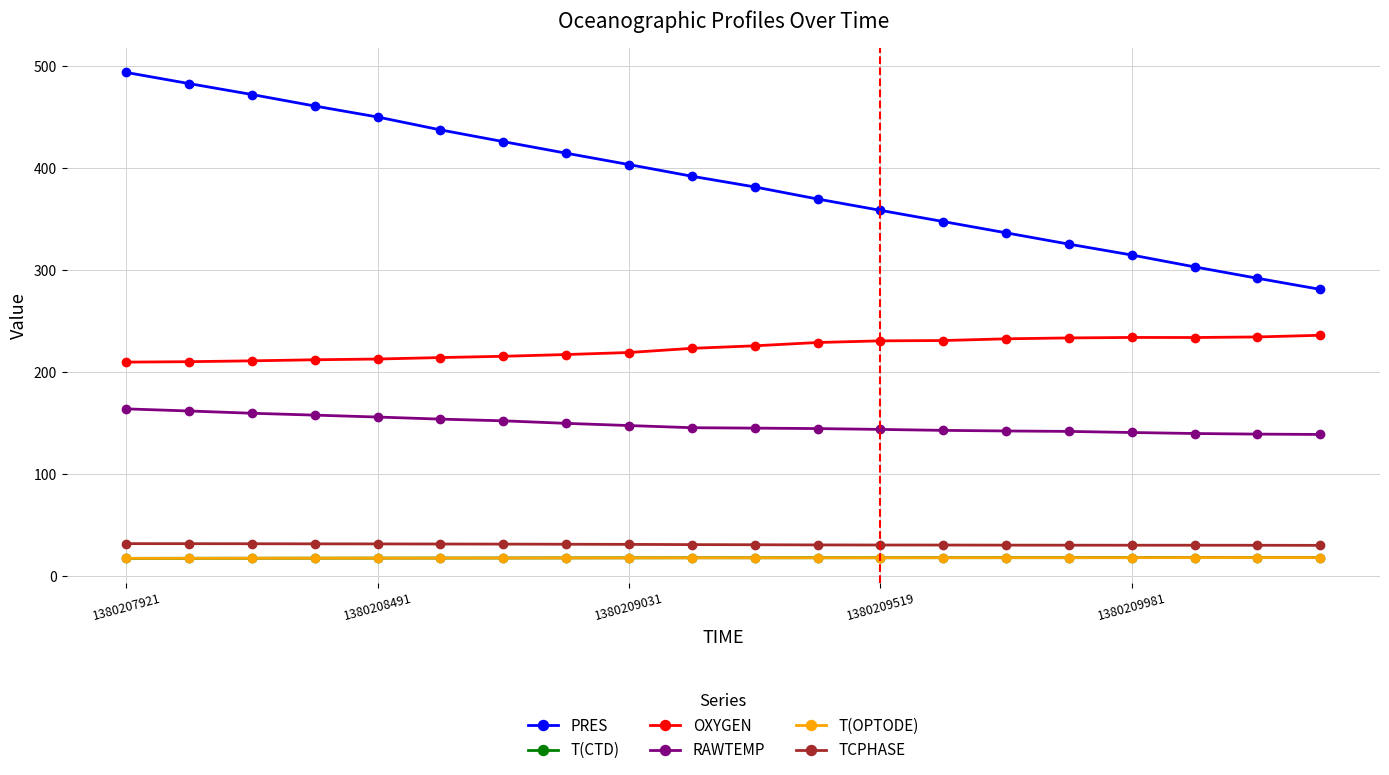

True or false: T(OPTODE) and RAWTEMP cross at least once.

False